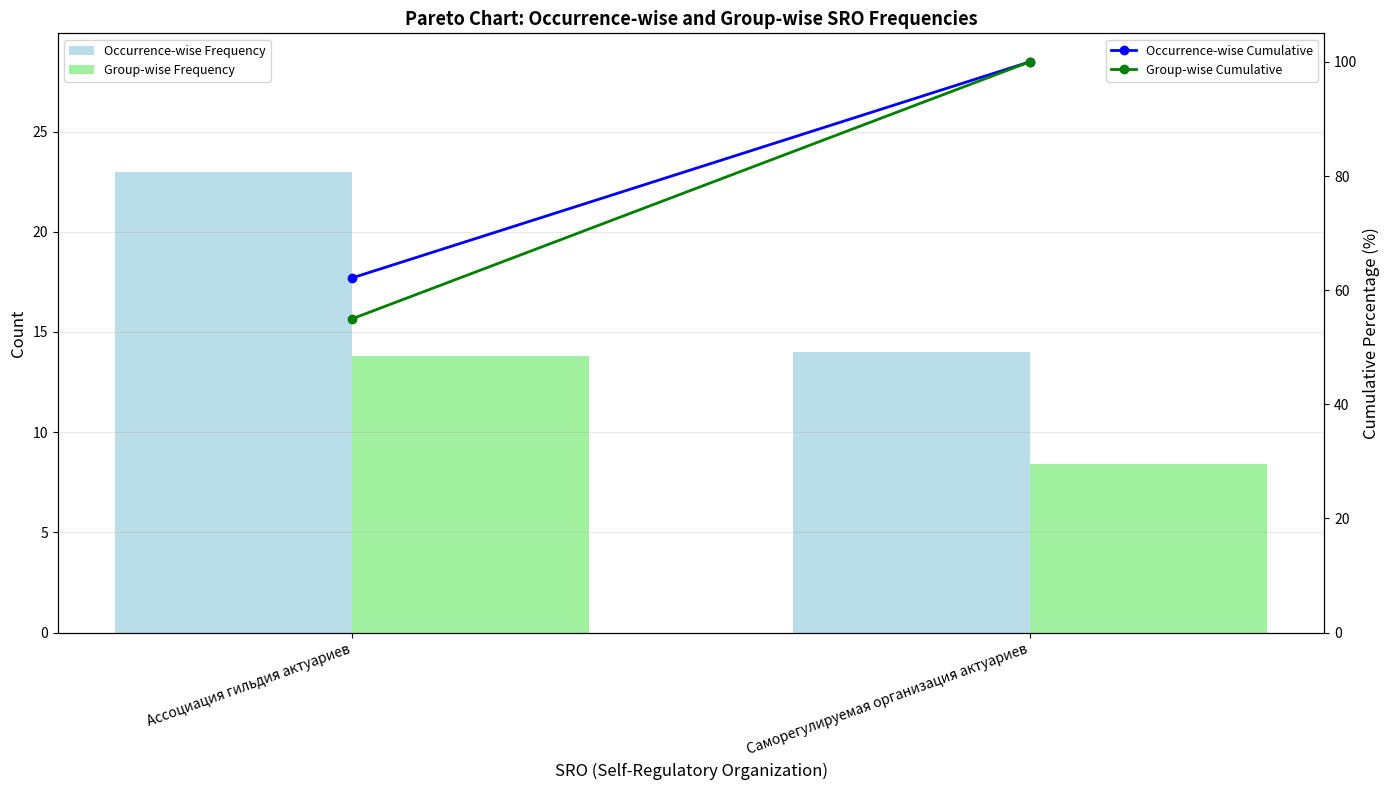

What is the average value of the Occurrence-wise Frequency series?

18.5